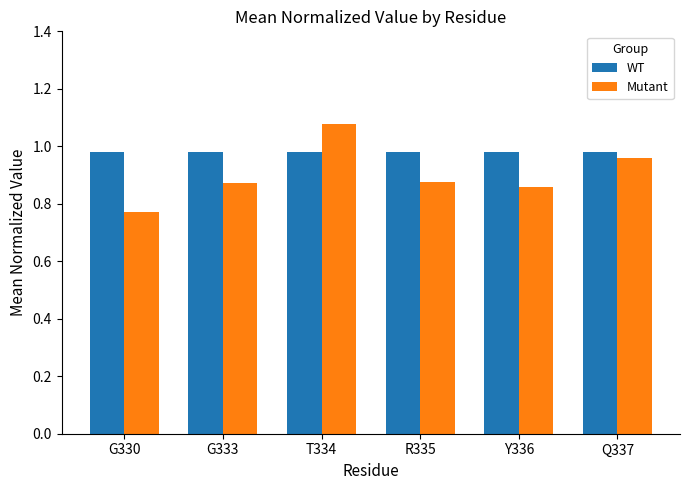

What is the label of the 5th bar from the right?

G333